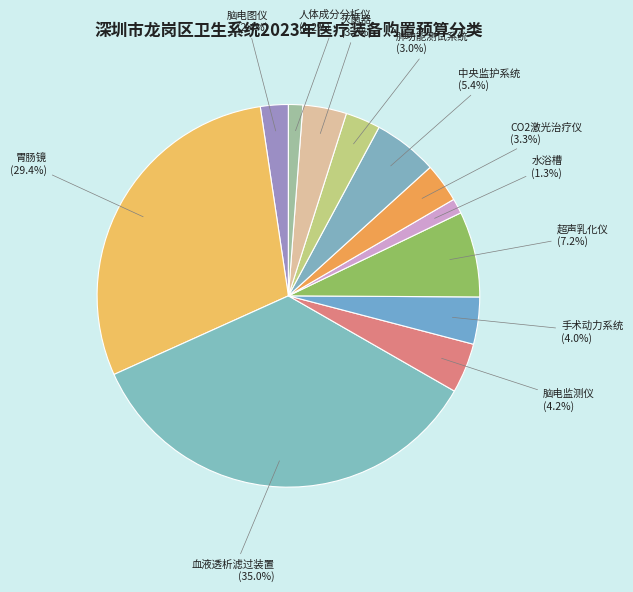

Which has a higher value, 肺功能测试系统 or 中央监护系统?

中央监护系统